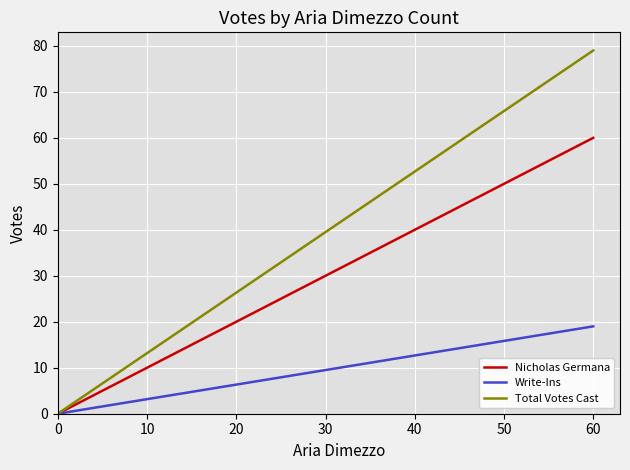

What is the maximum value shown in the chart?

79